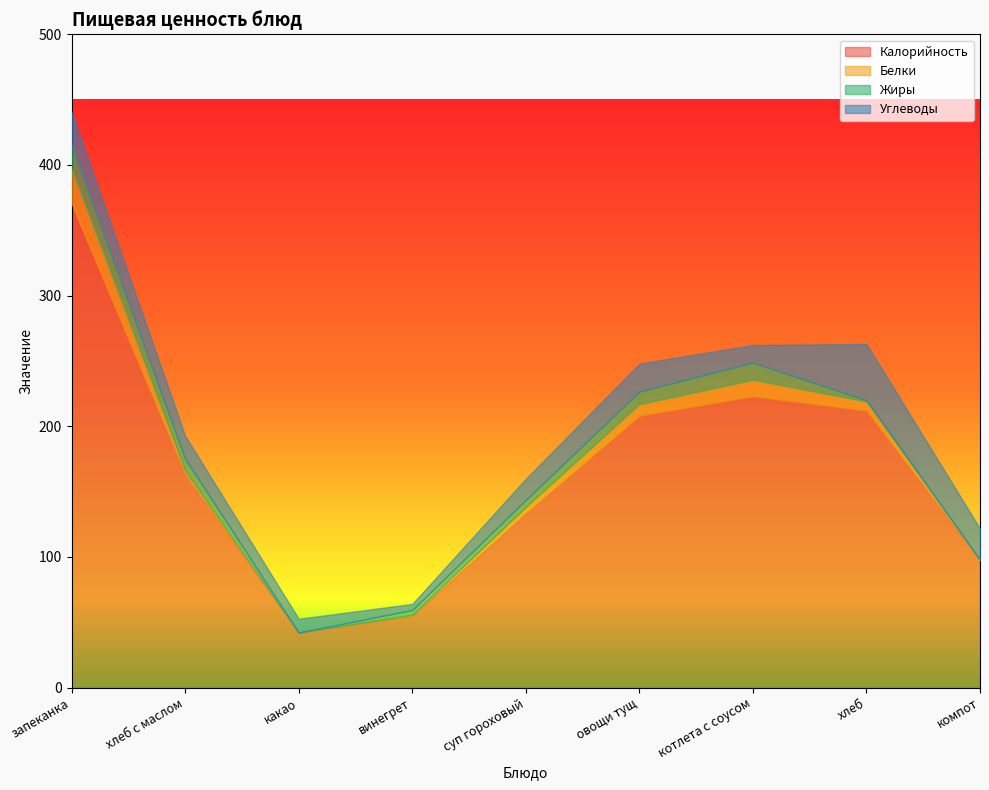

How many lines are shown in the chart?

4